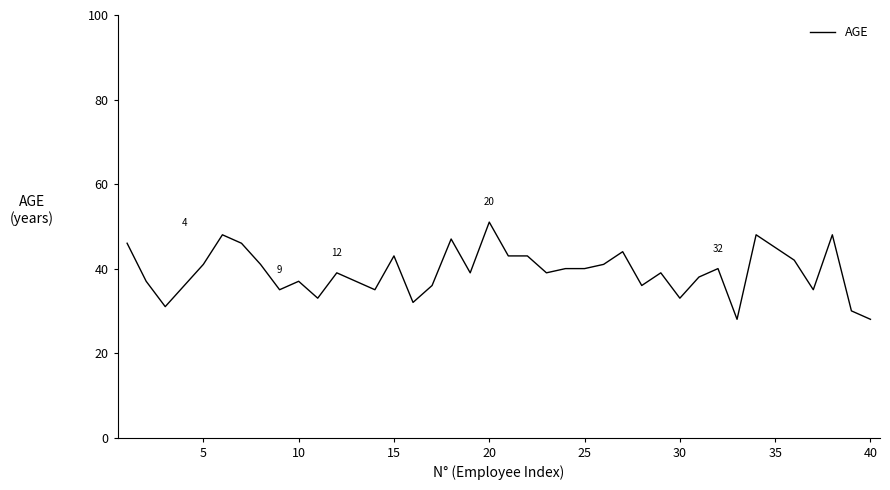

What is the difference between the maximum and minimum values?

23